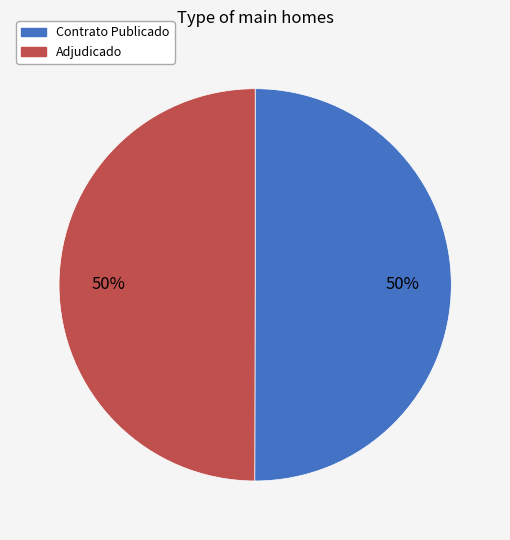

True or false: Contrato Publicado accounts for 50% of the total.

True